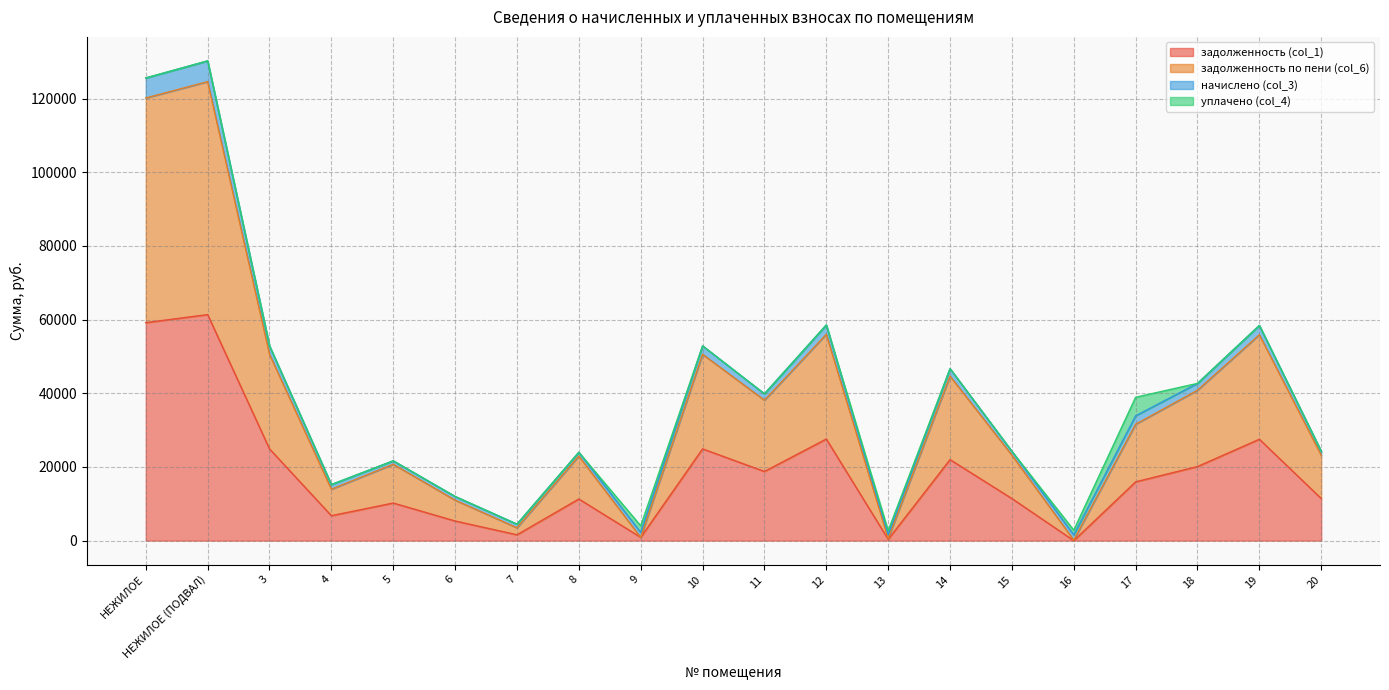

Which series changed the most between НЕЖИЛОЕ and 12?

задолженность по пени (col_6)